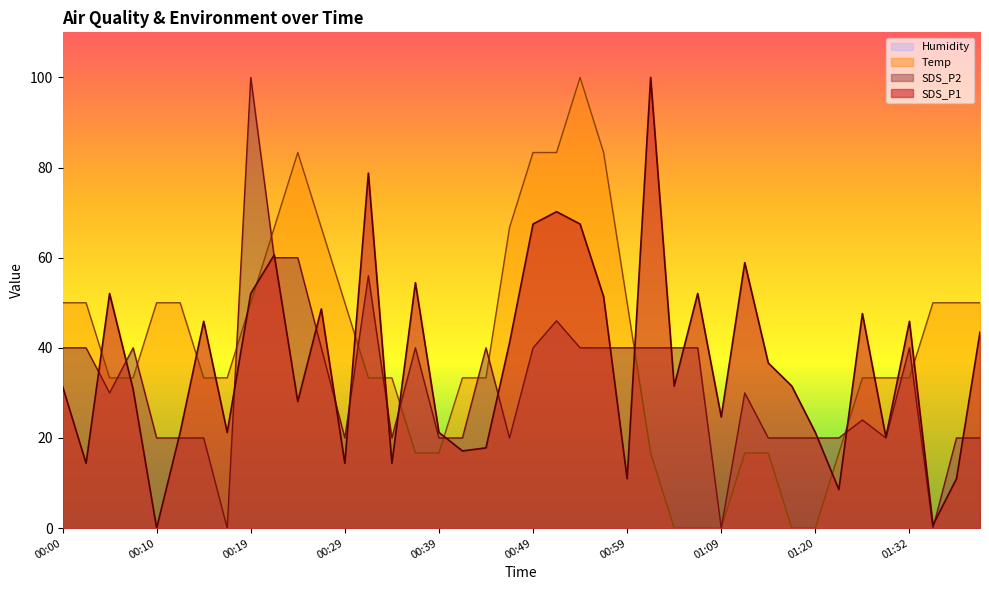

Reading right to left, transcribe all the data shown in this chart.

SDS_P1: 43.5	11.0	0.7	45.9	20.2	47.6	8.6	21.2	31.5	36.6	58.9	24.7	52.1	31.5	100.0	11.0	51.4	67.5	70.2	67.5	41.1	17.8	17.1	21.2	54.5	14.4	78.8	14.4	48.6	28.1	60.6	52.1	21.2	45.9	21.2	0.0	30.8	52.1	14.4	31.5
SDS_P2: 20.0	20.0	0.0	40.0	20.0	24.0	20.0	20.0	20.0	20.0	30.0	0.0	40.0	40.0	40.0	40.0	40.0	40.0	46.0	40.0	20.0	40.0	20.0	20.0	40.0	20.0	56.0	20.0	40.0	60.0	60.0	100.0	0.0	20.0	20.0	20.0	40.0	30.0	40.0	40.0
Temp: 50.0	50.0	50.0	33.3	33.3	33.3	16.7	0.0	0.0	16.7	16.7	0.0	0.0	0.0	16.7	50.0	83.3	100.0	83.3	83.3	66.7	33.3	33.3	16.7	16.7	33.3	33.3	50.0	66.7	83.3	66.7	50.0	33.3	33.3	50.0	50.0	33.3	33.3	50.0	50.0